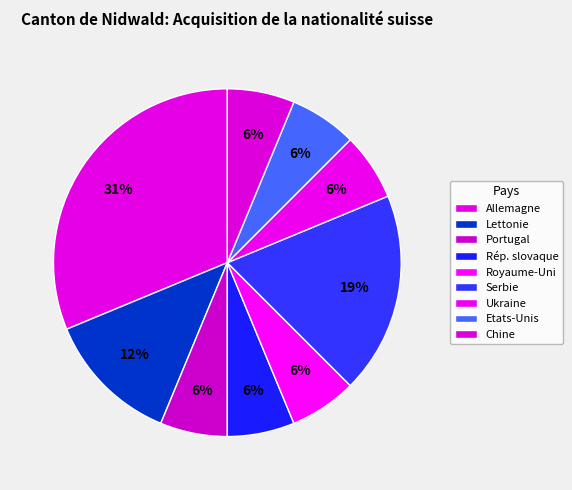

To the nearest percent, what is the difference between the Chine and Allemagne slice percentages?

25%